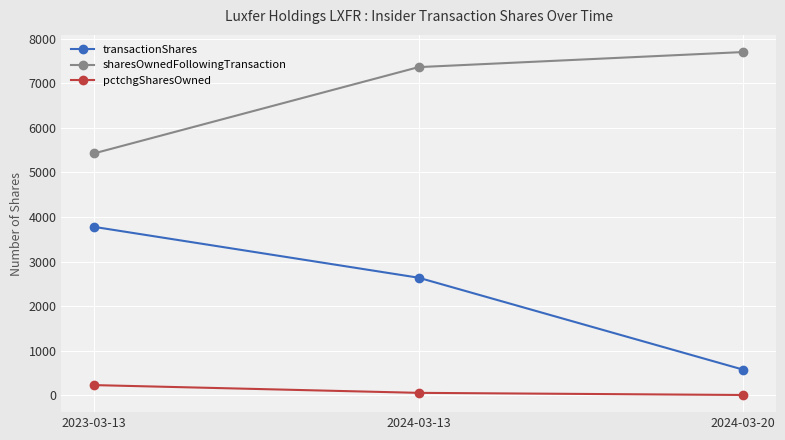

What are all the series names shown in the legend?

transactionShares, sharesOwnedFollowingTransaction, pctchgSharesOwned